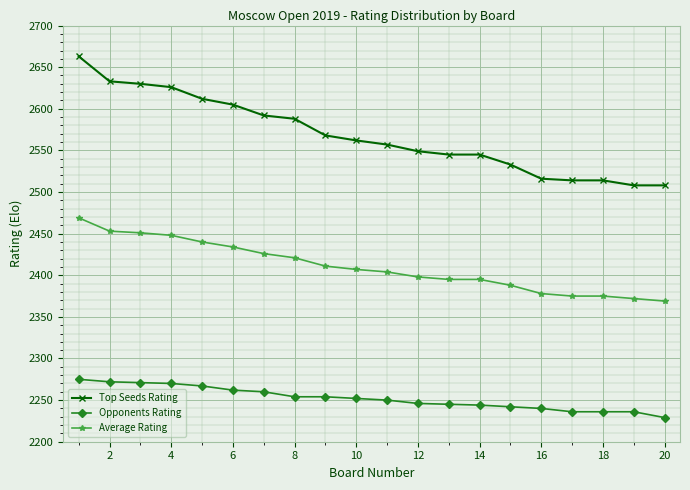

How many values in the Top Seeds Rating series are below 2562?

10